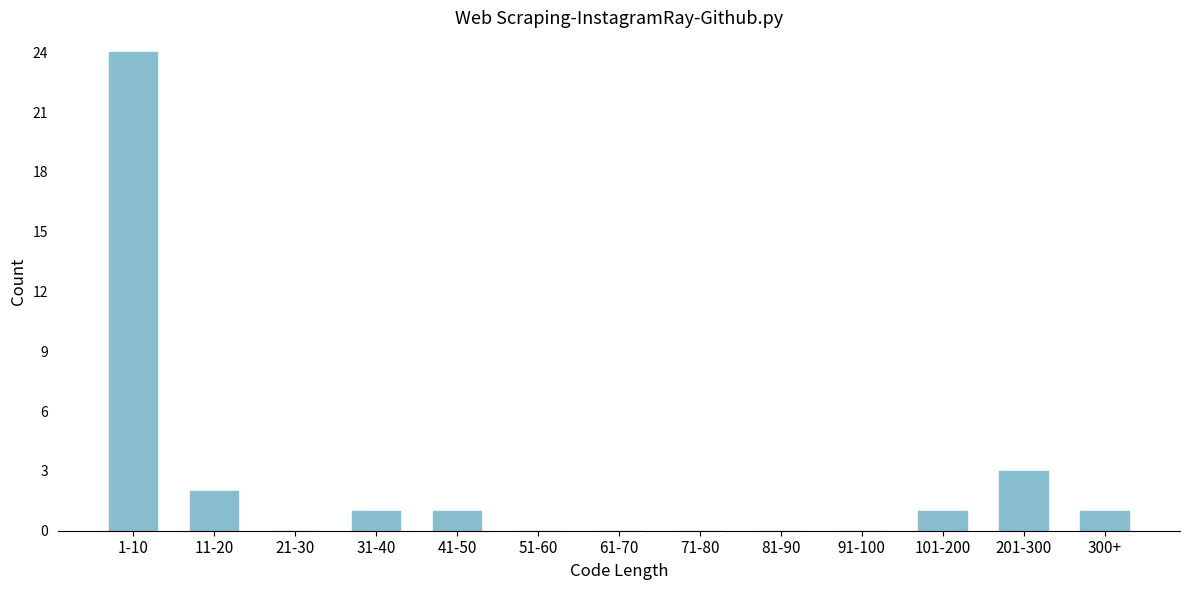

Reading left to right, list all the values displayed in this chart.

1-10=24	11-20=2	21-30=0	31-40=1	41-50=1	51-60=0	61-70=0	71-80=0	81-90=0	91-100=0	101-200=1	201-300=3	300+=1